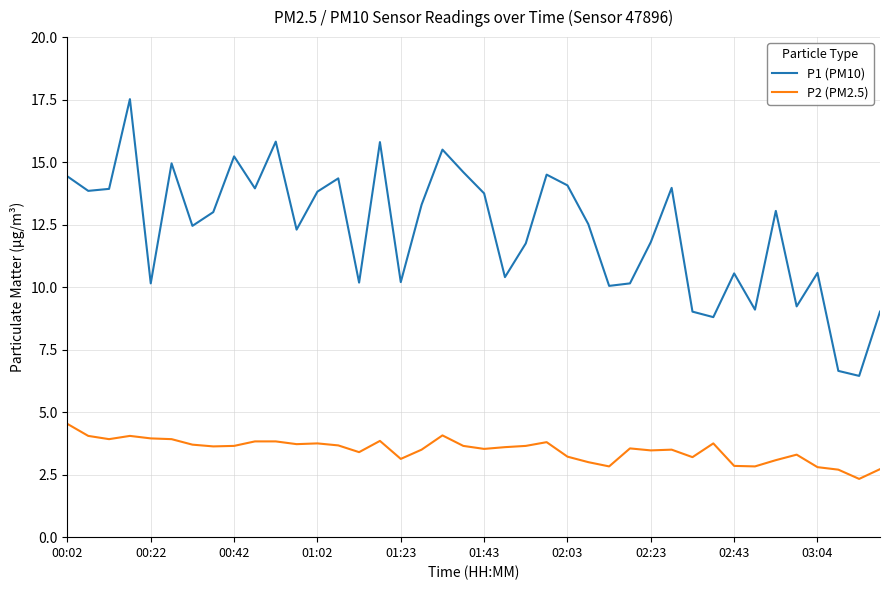

Which series has the largest range (max minus min)?

P1 (PM10)